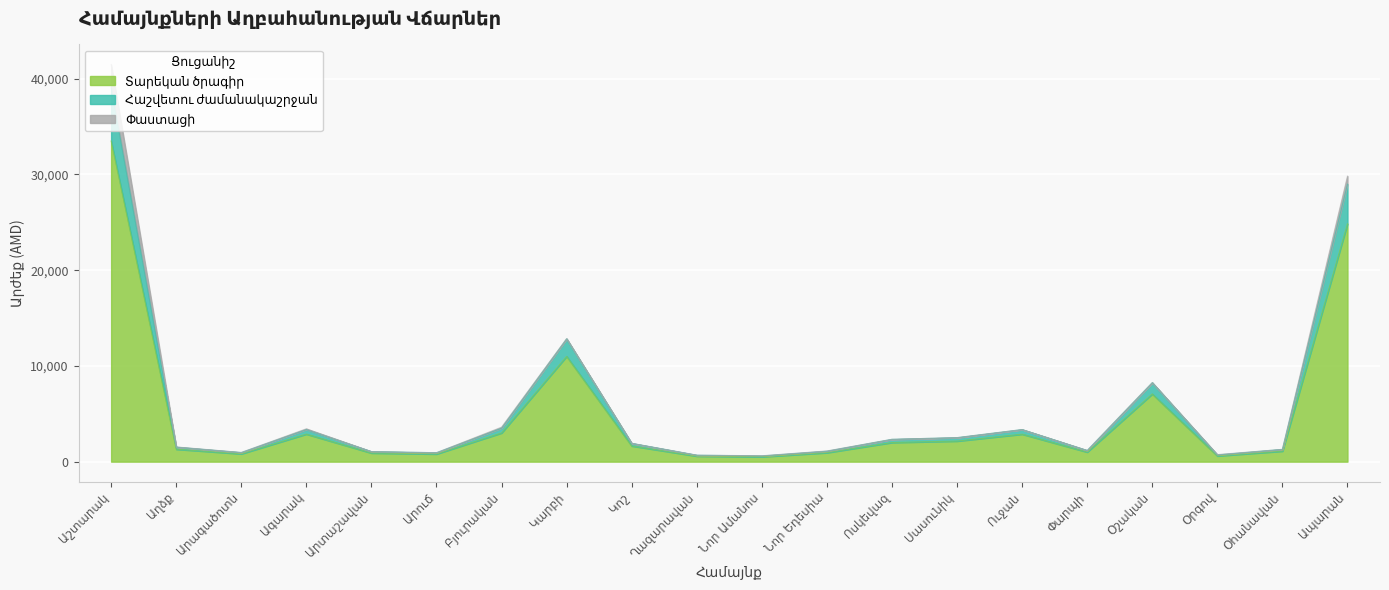

Which category has the highest value in the Հաշվետու ժամանակաշրջան series?

Աշտարակ